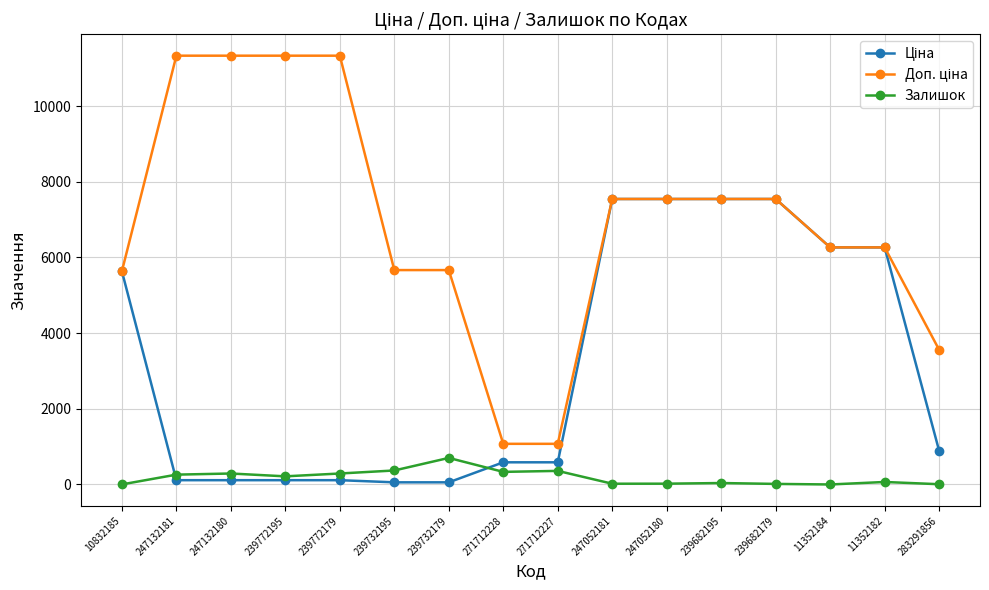

What is the greatest value displayed?

11334.0